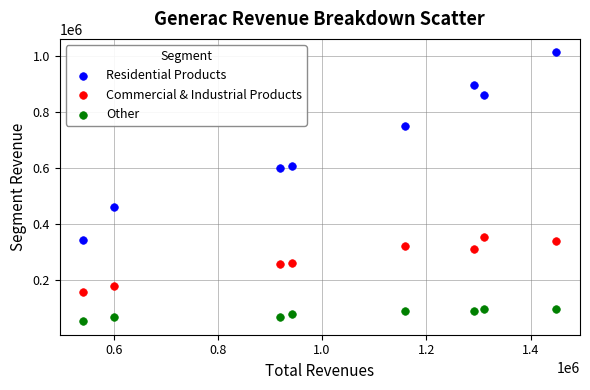

Which series contains the lowest Y value?

Other